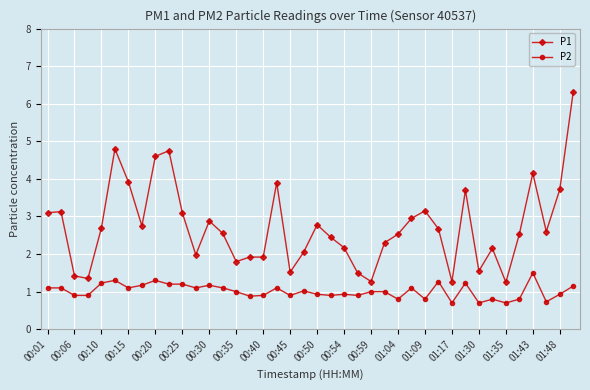

At how many categories does at least one series exceed 3?

13